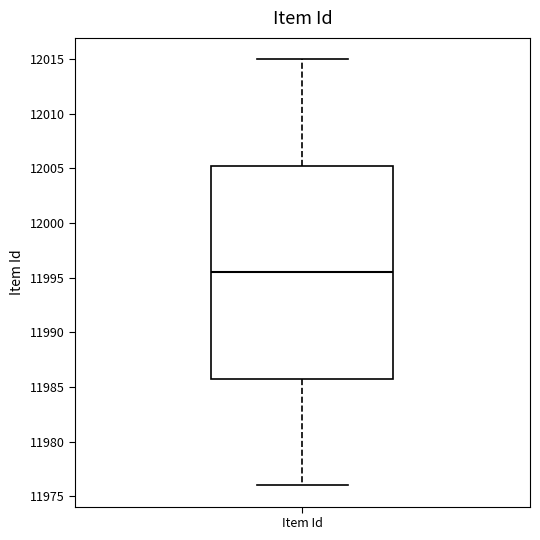

Where does the median line of the box for Item Id sit on the y-axis? The values are not printed on the chart, so give them approximately, as read against the axis.

11995.5